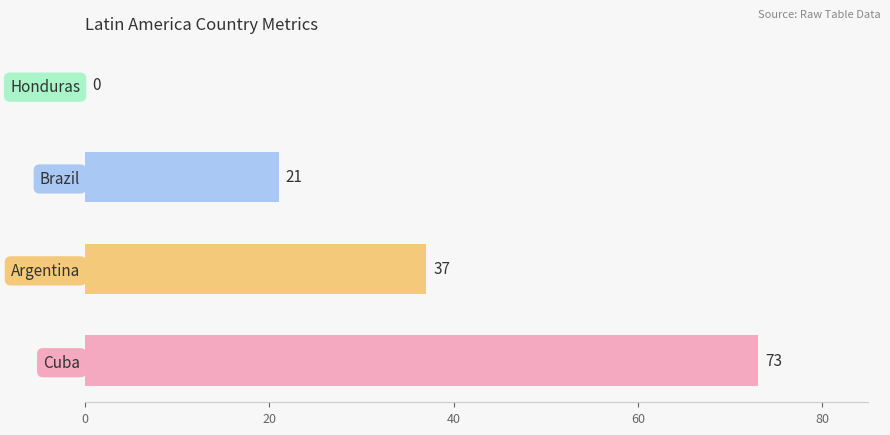

What is the ratio of the value at Brazil to the value at Cuba?

0.3